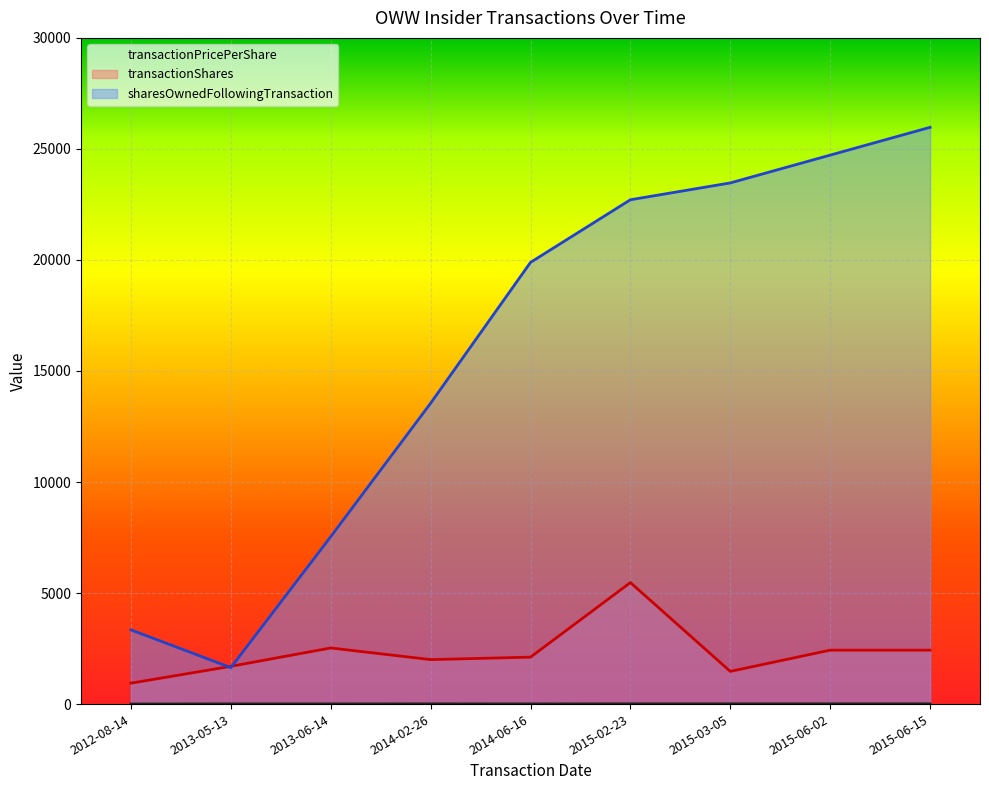

What are all the series names shown in the legend?

transactionPricePerShare, transactionShares, sharesOwnedFollowingTransaction